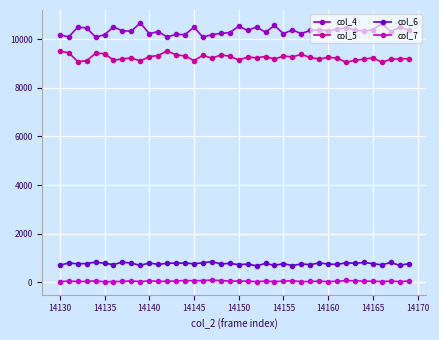

What is the lowest value of the col_6 series?

678